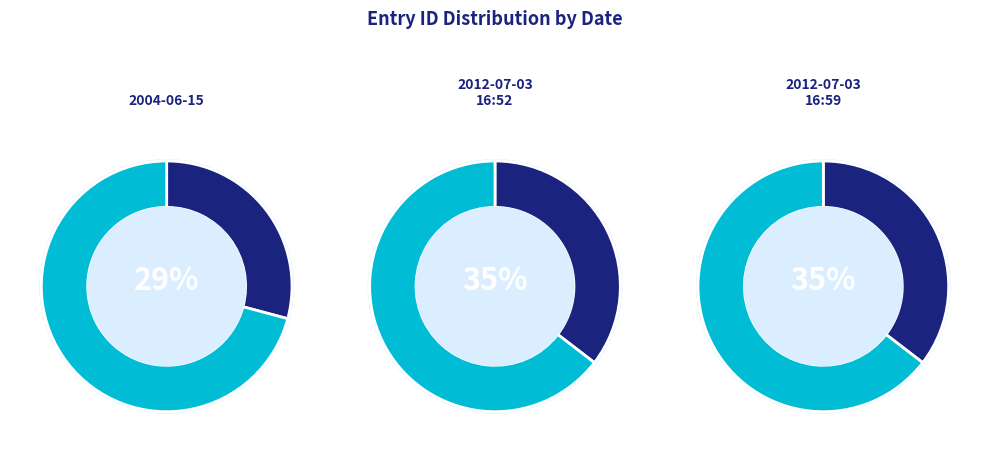

The 2012-07-03 16:59 slice represents 35% of the pie. True or false?

True